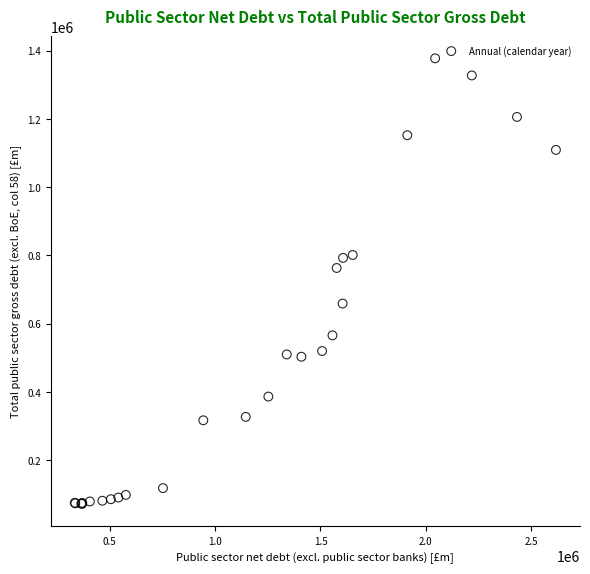

What Y value in the scatter plot is closest to 724373?

762813